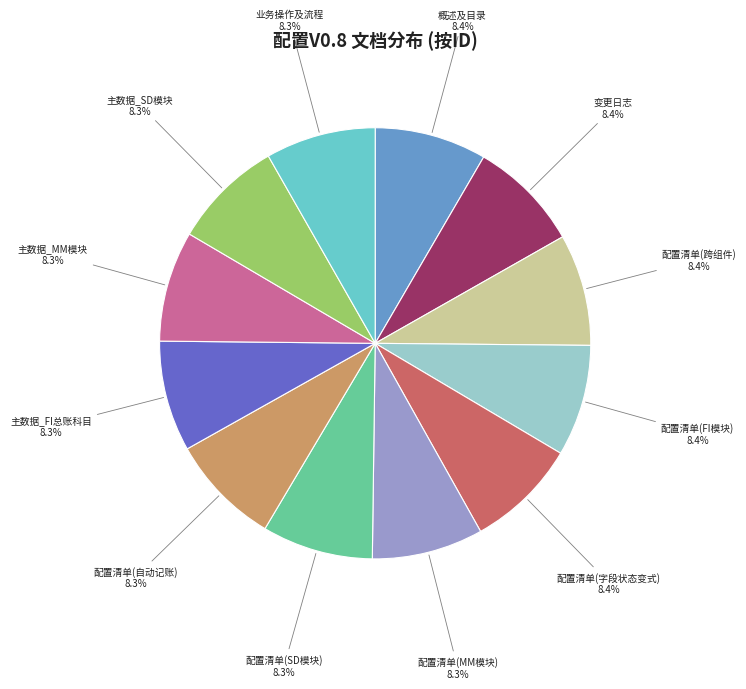

What is the ratio of the value at 主数据_FI总账科目 to the value at 配置清单(FI模块)?

1.0